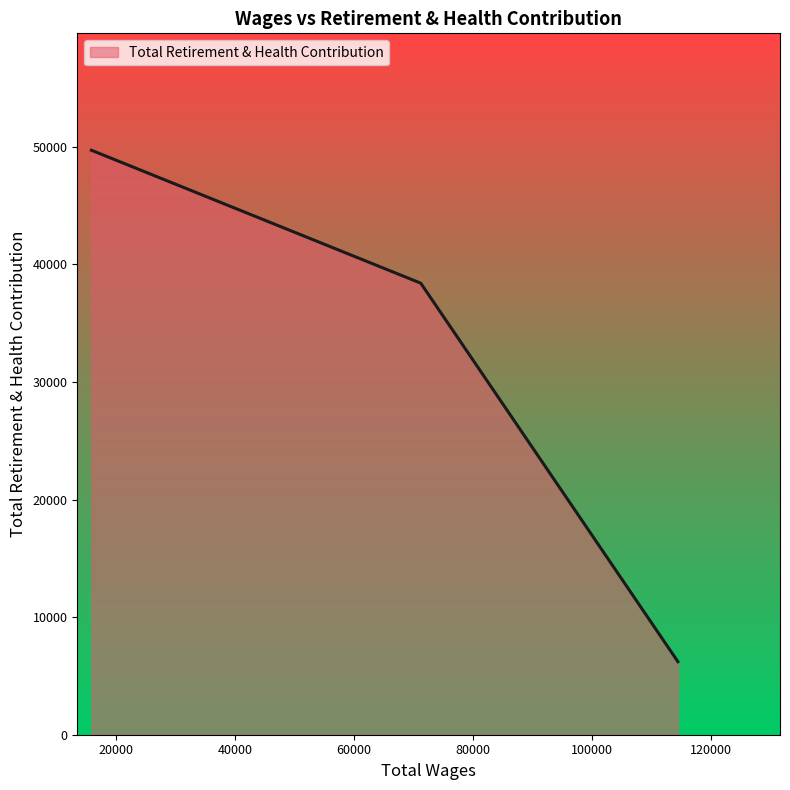

What is the average value?

31441